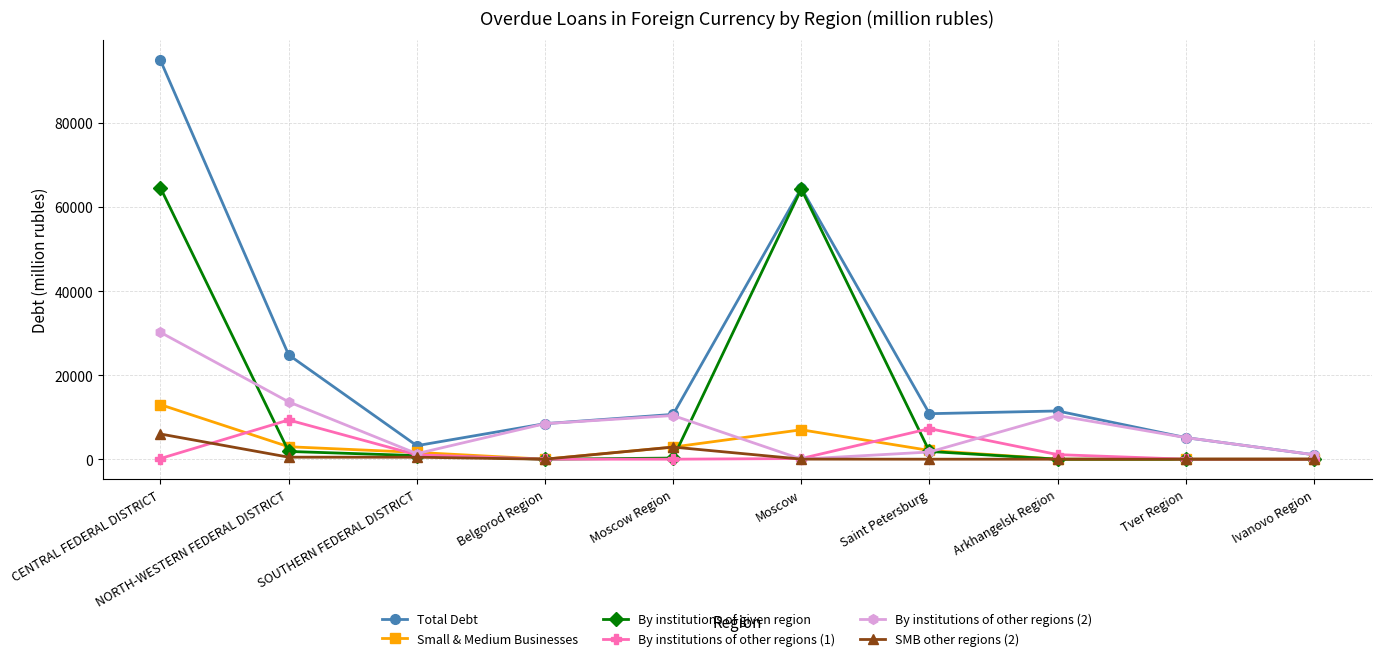

What is the lowest value of the Total Debt series?

1057